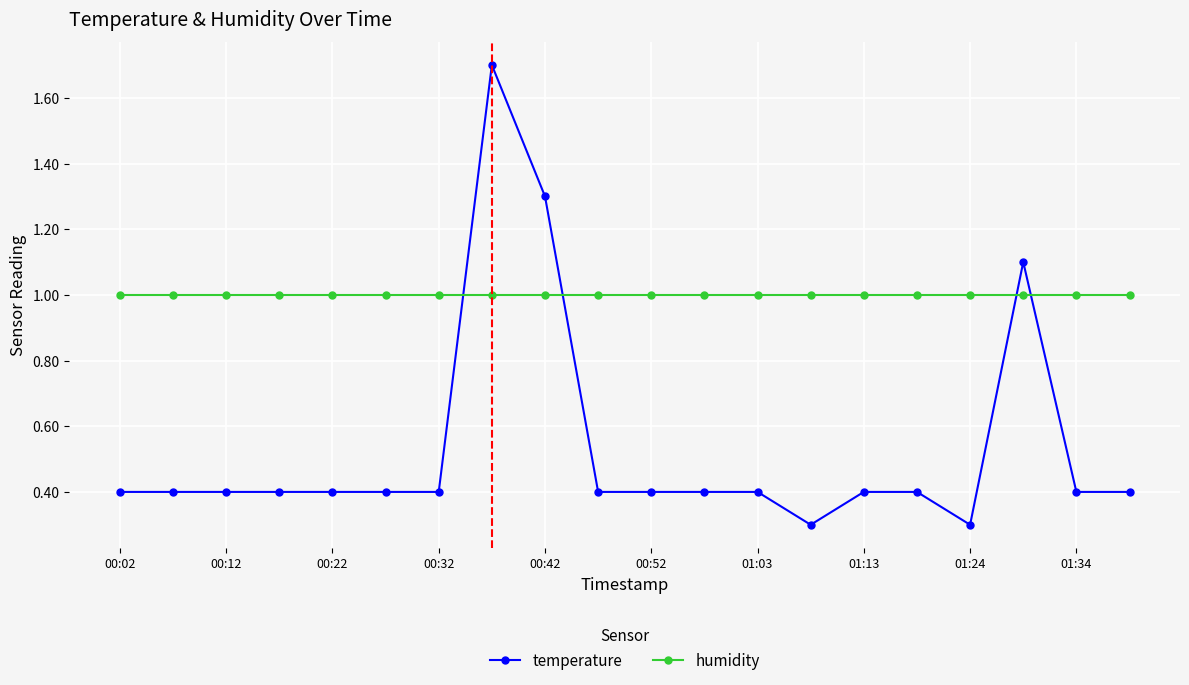

Which series has the largest total across all categories?

humidity